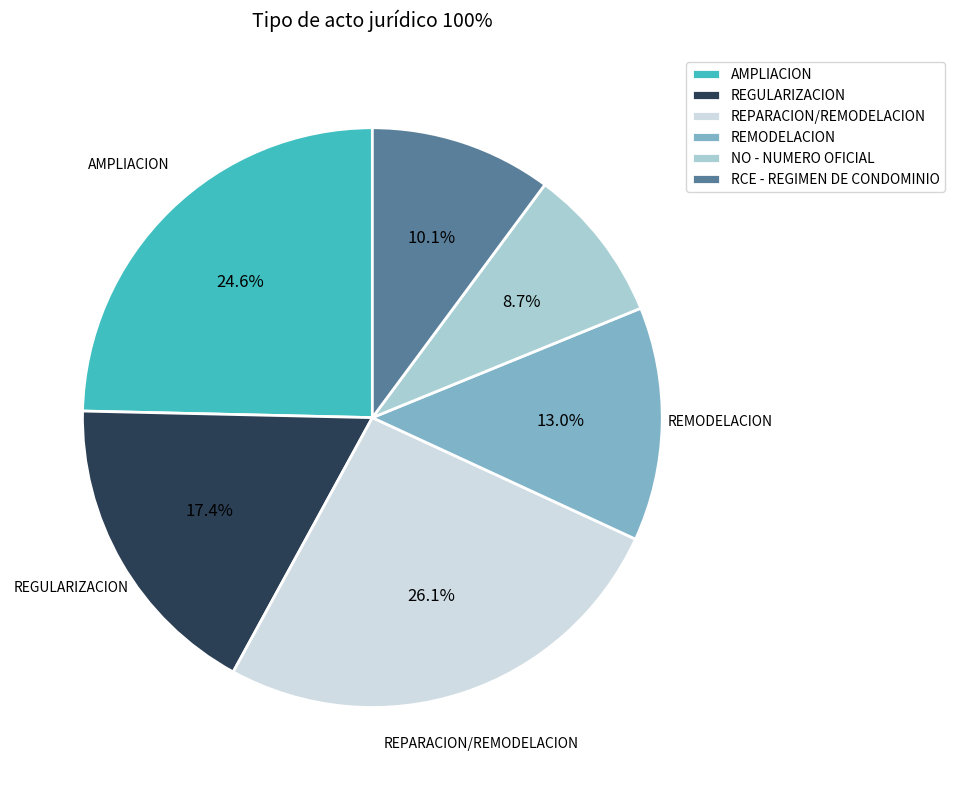

Is there any slice that represents more than half of the pie?

No